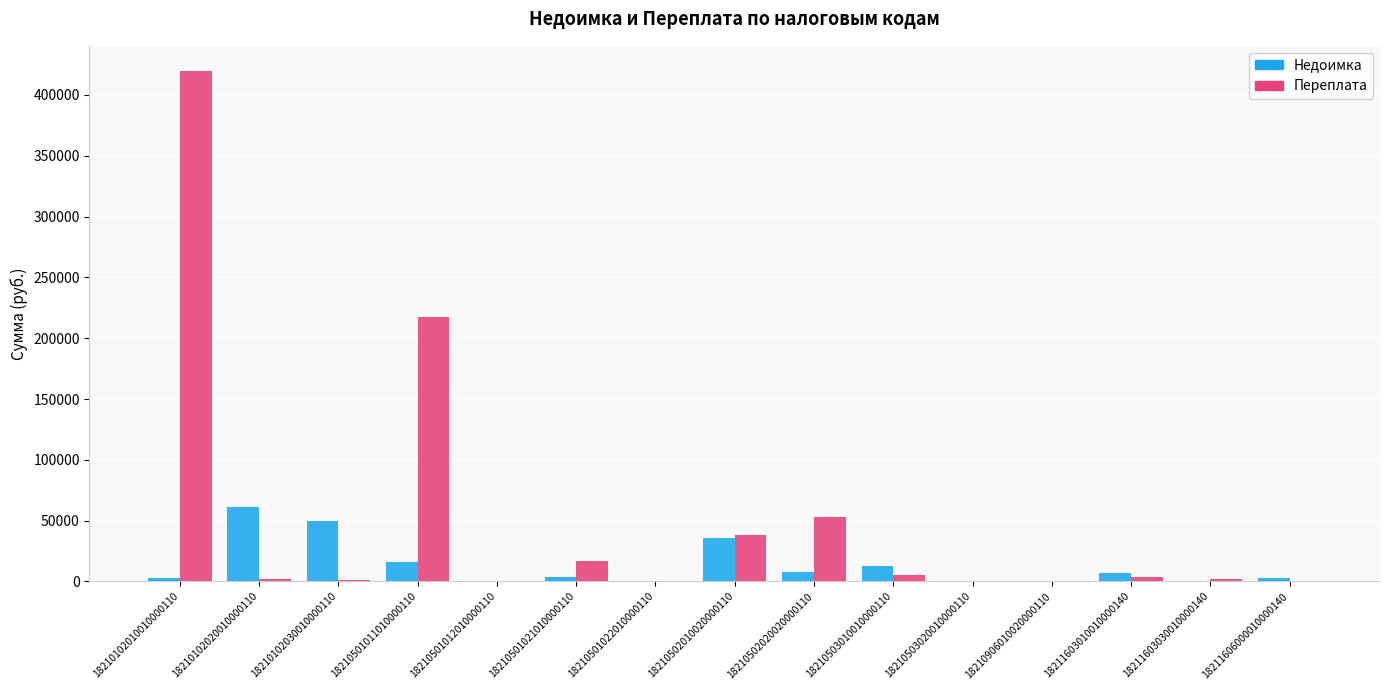

At which category is the sum across all series the highest?

18210102010010000110